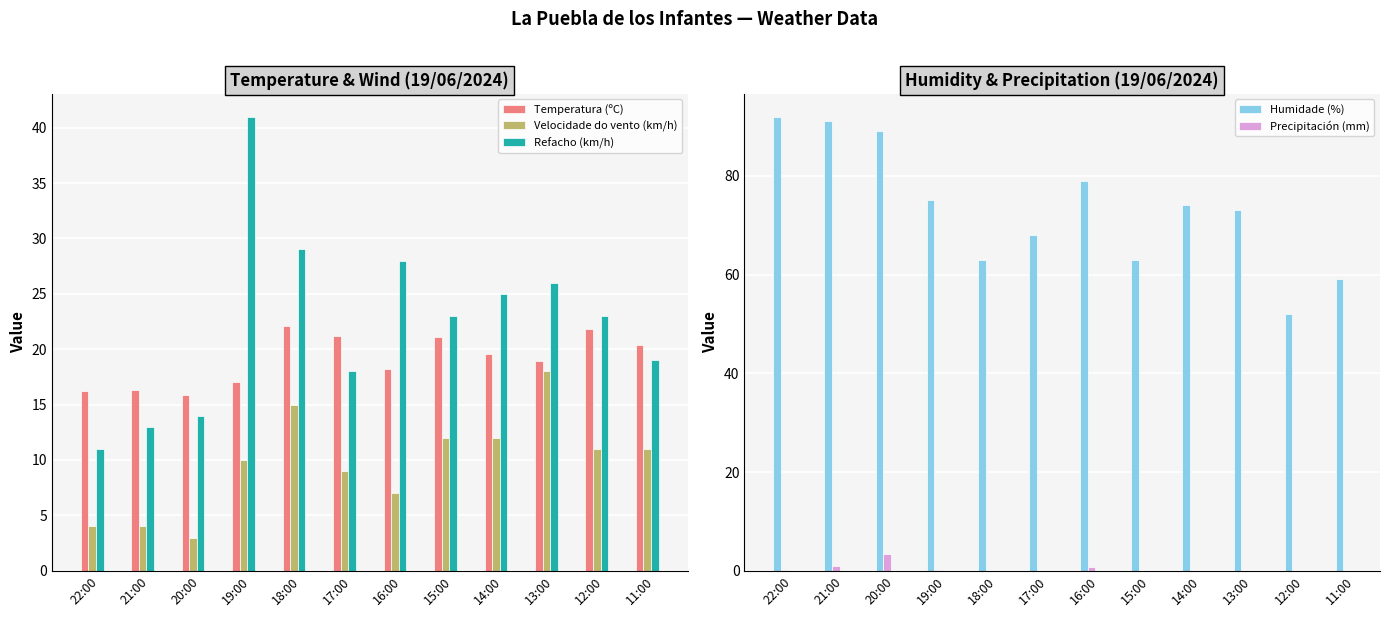

Reading left to right, extract all data points from this chart.

Temperatura (ºC): 22:00=16.2	21:00=16.3	20:00=15.9	19:00=17.0	18:00=22.1	17:00=21.2	16:00=18.2	15:00=21.1	14:00=19.6	13:00=18.9	12:00=21.8	11:00=20.4
Velocidade do vento (km/h): 22:00=4.0	21:00=4.0	20:00=3.0	19:00=10.0	18:00=15.0	17:00=9.0	16:00=7.0	15:00=12.0	14:00=12.0	13:00=18.0	12:00=11.0	11:00=11.0
Refacho (km/h): 22:00=11.0	21:00=13.0	20:00=14.0	19:00=41.0	18:00=29.0	17:00=18.0	16:00=28.0	15:00=23.0	14:00=25.0	13:00=26.0	12:00=23.0	11:00=19.0
Humidade (%): 22:00=92.0	21:00=91.0	20:00=89.0	19:00=75.0	18:00=63.0	17:00=68.0	16:00=79.0	15:00=63.0	14:00=74.0	13:00=73.0	12:00=52.0	11:00=59.0
Precipitación (mm): 22:00=0.2	21:00=1.0	20:00=3.4	19:00=0.2	18:00=0.0	17:00=0.0	16:00=0.8	15:00=0.0	14:00=0.0	13:00=0.0	12:00=0.0	11:00=0.0